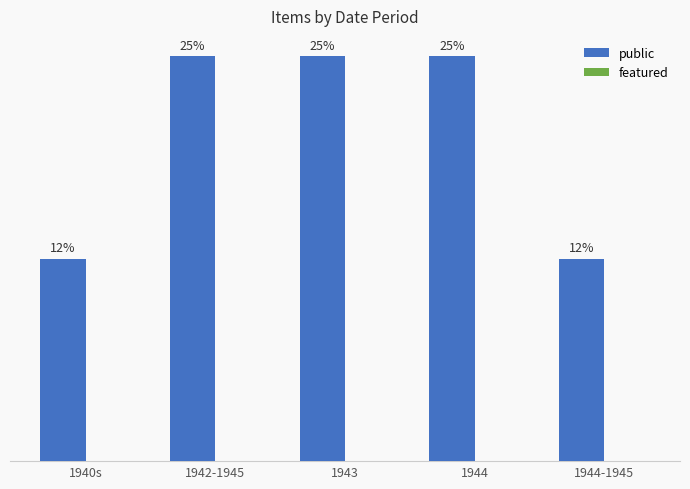

Does the chart contain any negative values?

No